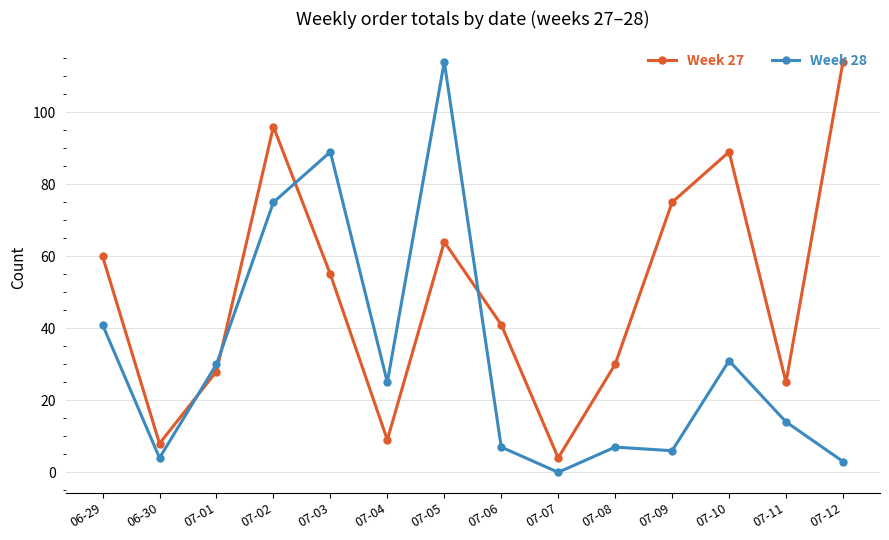

How many intersections are there between Week 28 and Week 27?

4